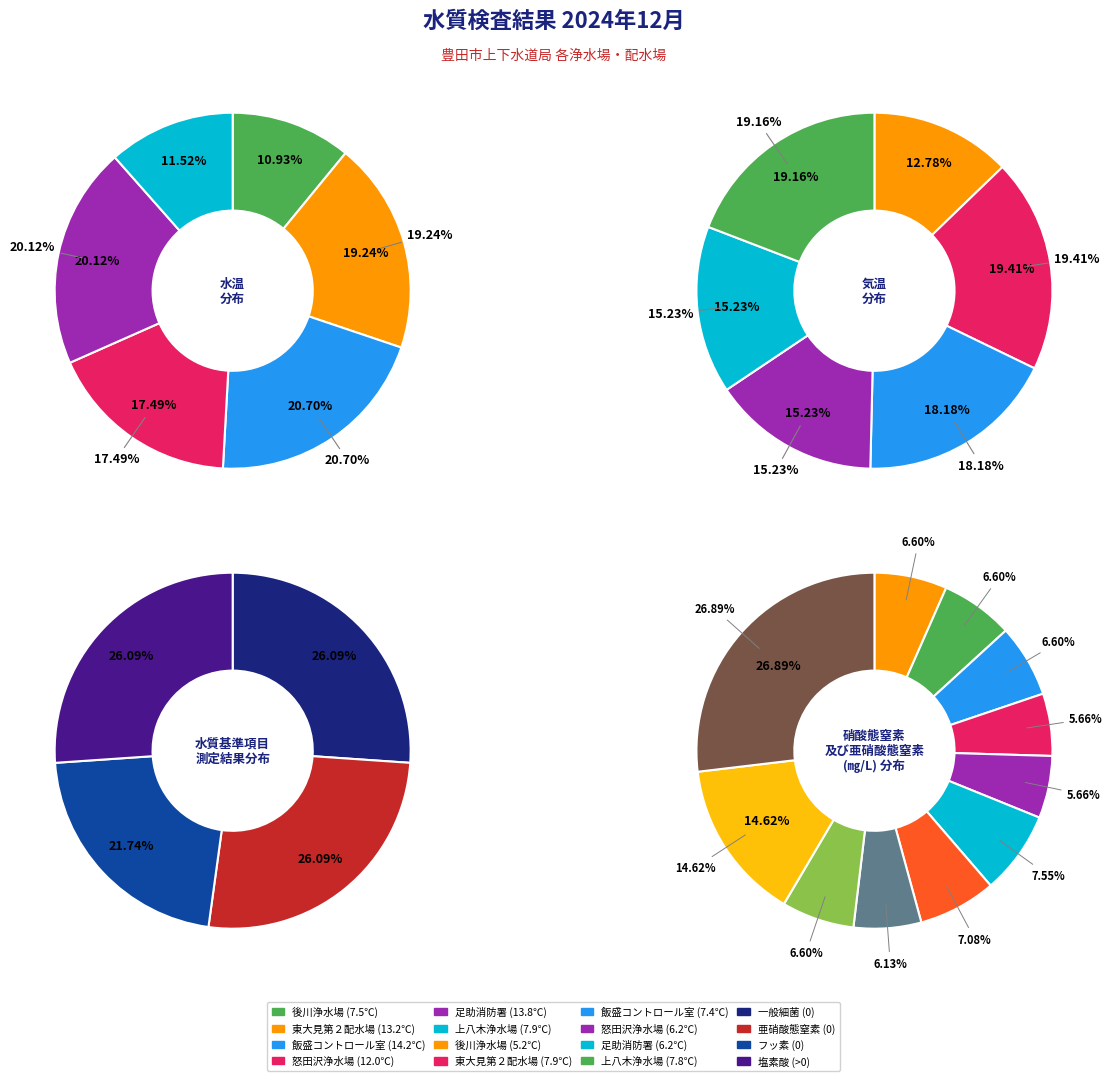

The 0 slice represents 18% of the pie. True or false?

False